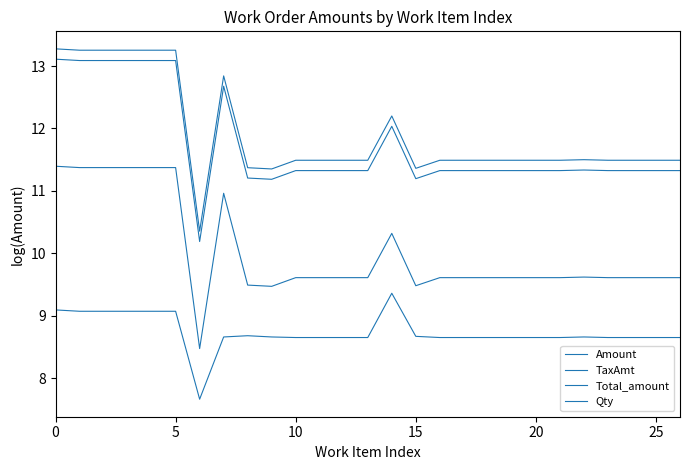

How many lines are shown in the chart?

4